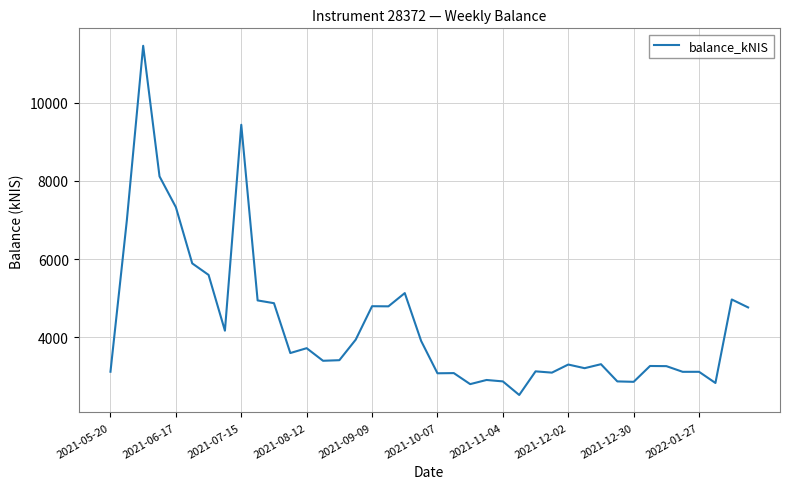

How many distinct data groups are displayed?

1